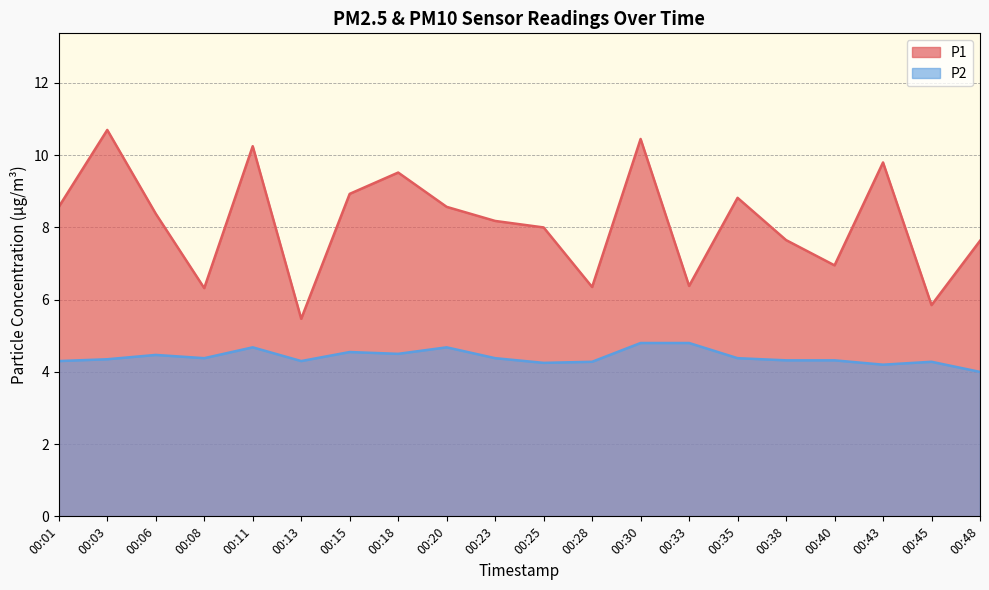

How many data points in P2 are above 4?

19